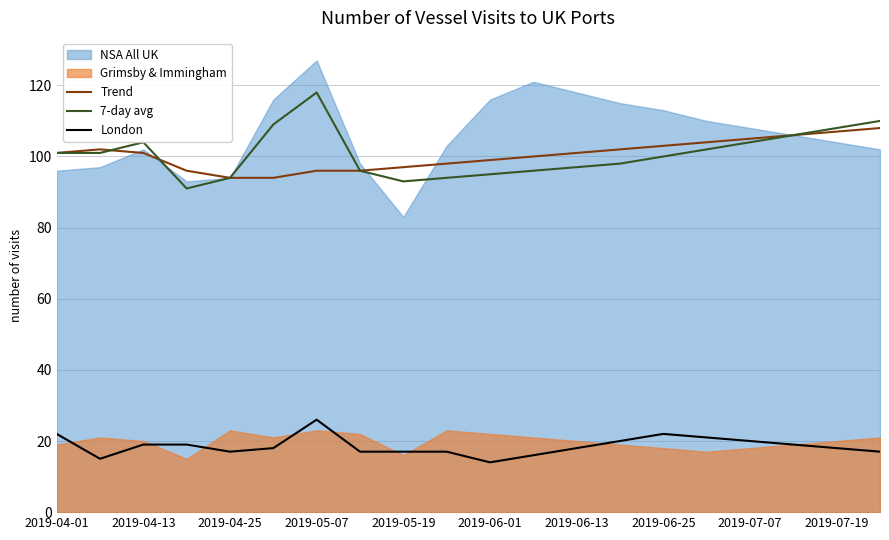

At which label does London first exceed 18?

2019-04-01